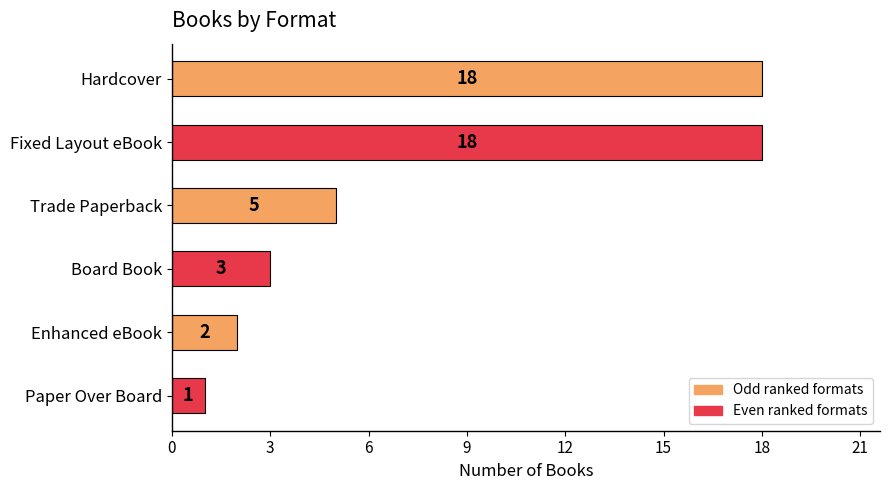

Count the number of categories in the chart.

6